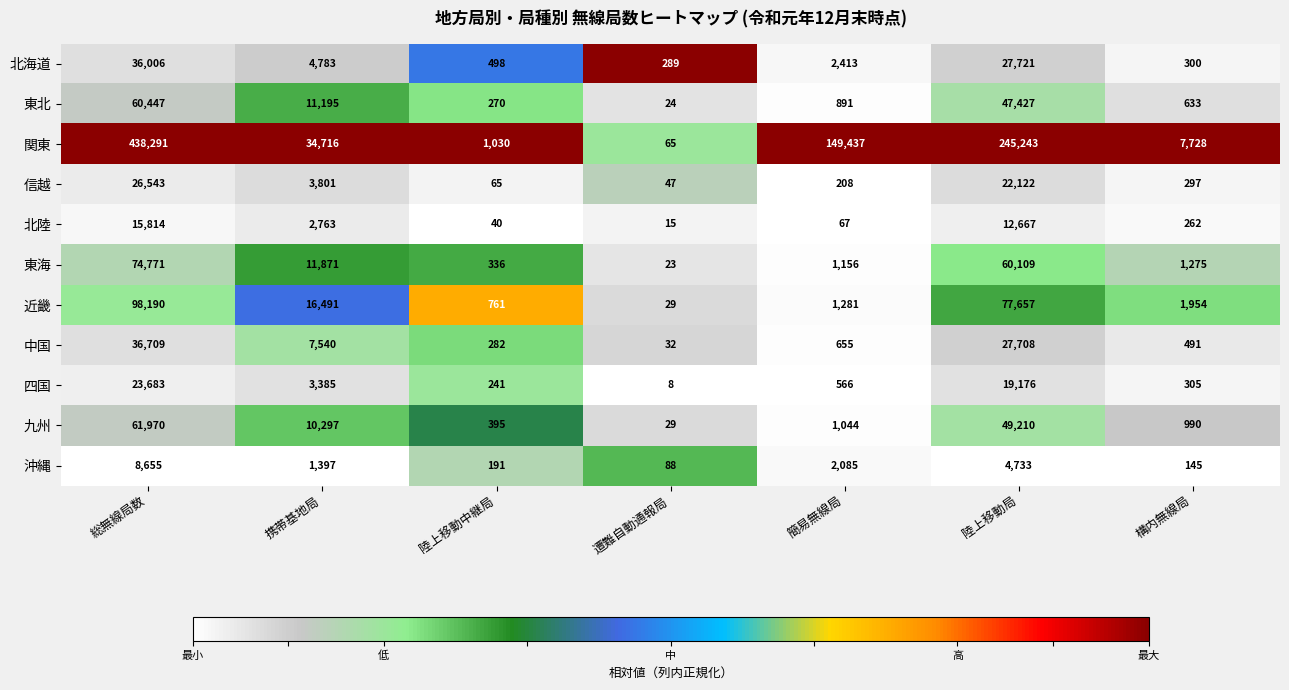

Which series has the widest spread of values?

関東